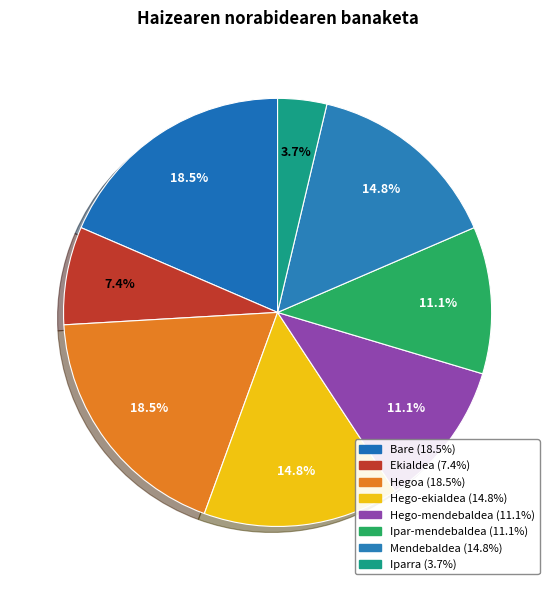

What is the largest slice in the pie chart?

Bare